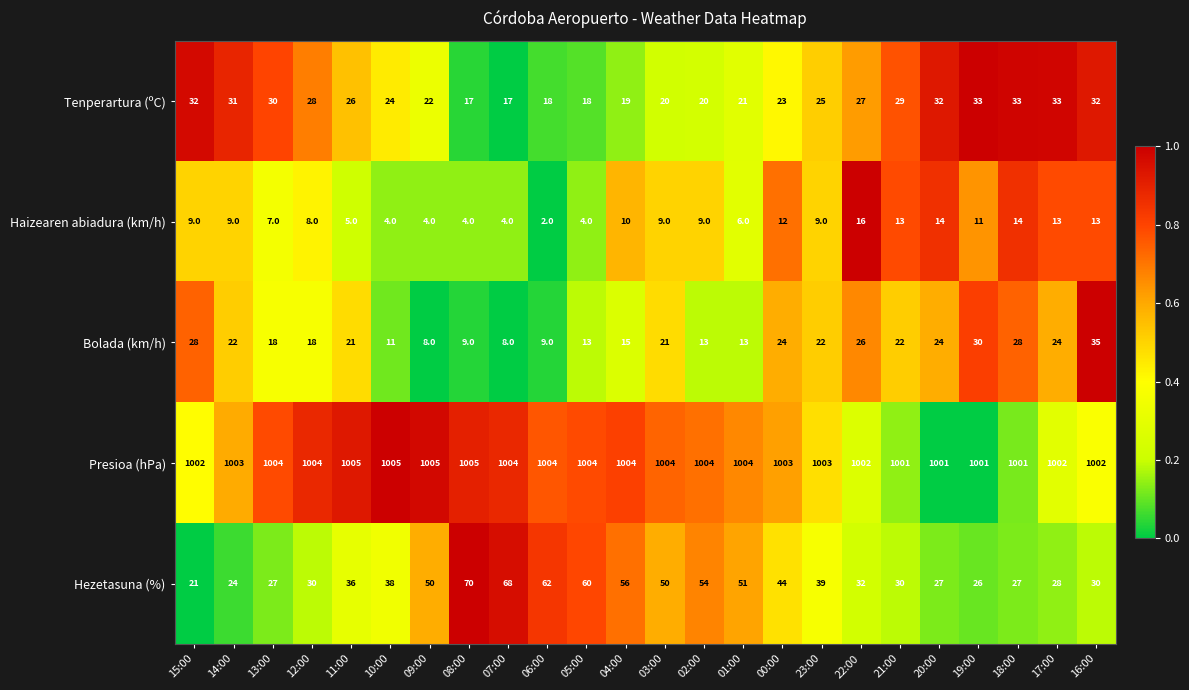

What is the difference between the maximum and minimum values in the Tenperartura (ºC) series?

16